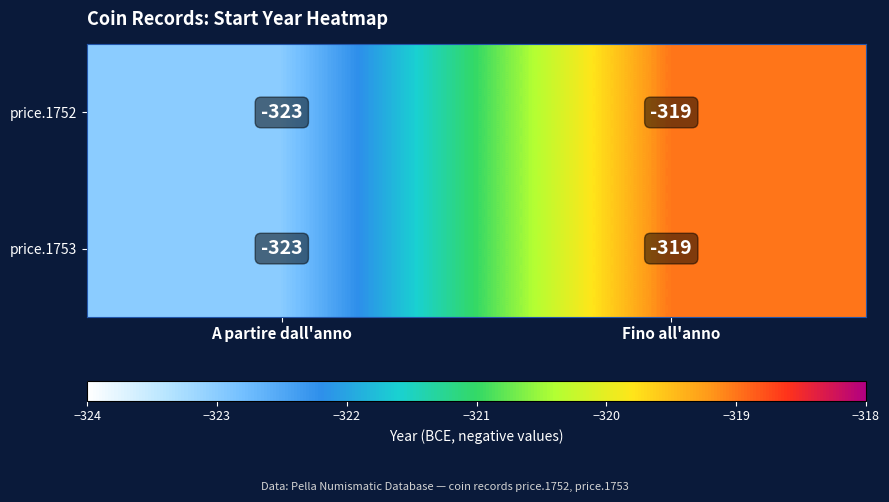

The value of price.1753 at Fino all'anno is -319. True or false?

True